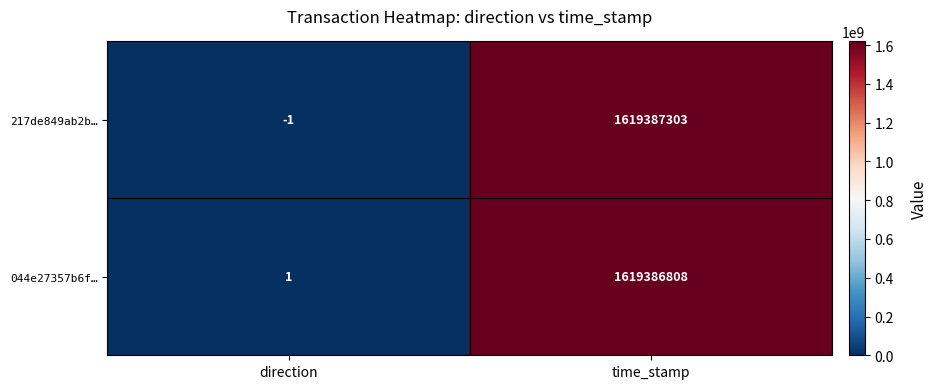

How many series are shown in this chart?

2